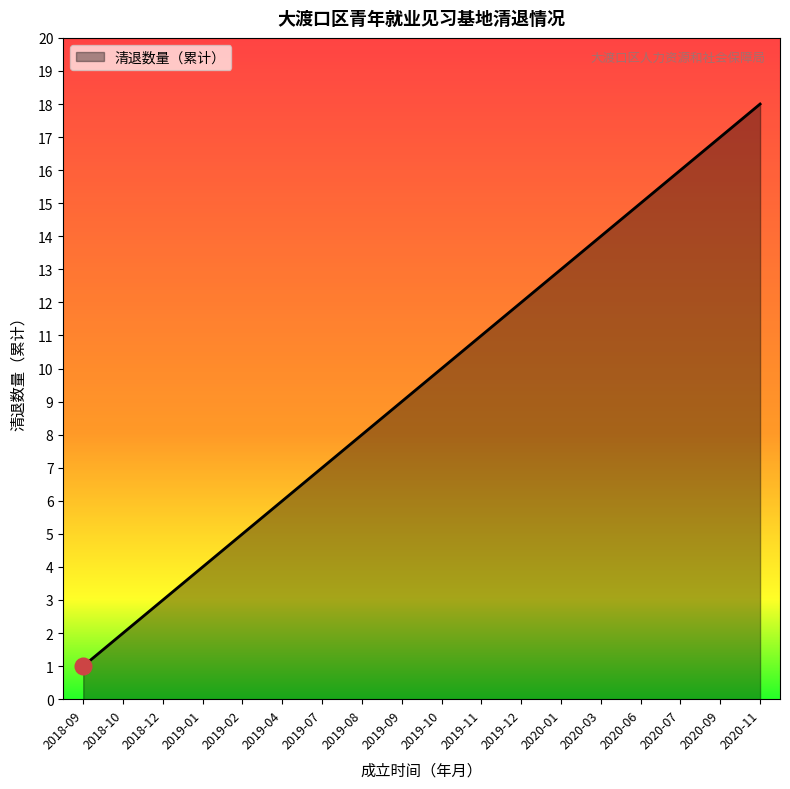

The chart shows a value of 4 at 2019-08. True or false?

False